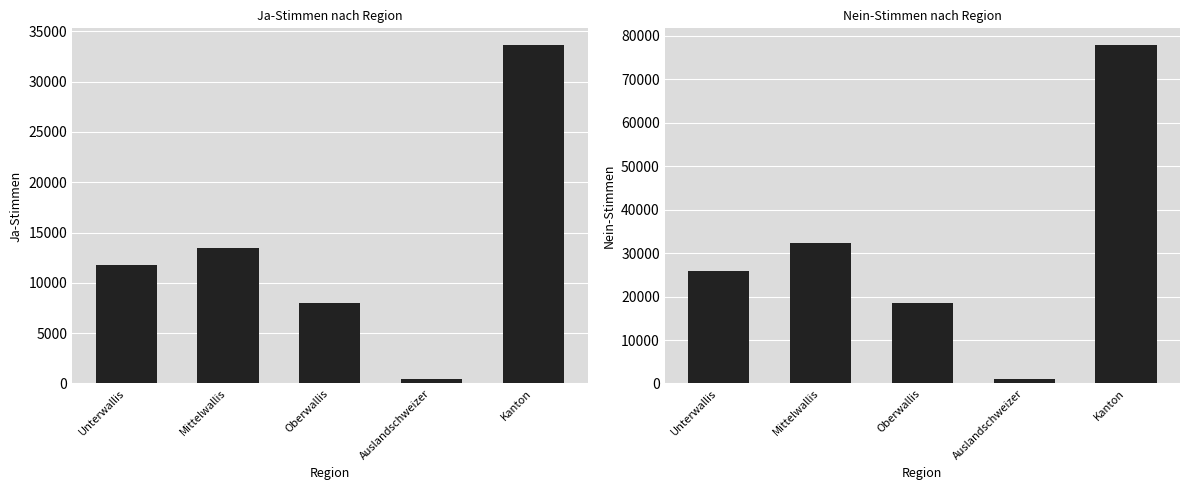

What is the value of the Ja bar at the 1st from the left?

11752